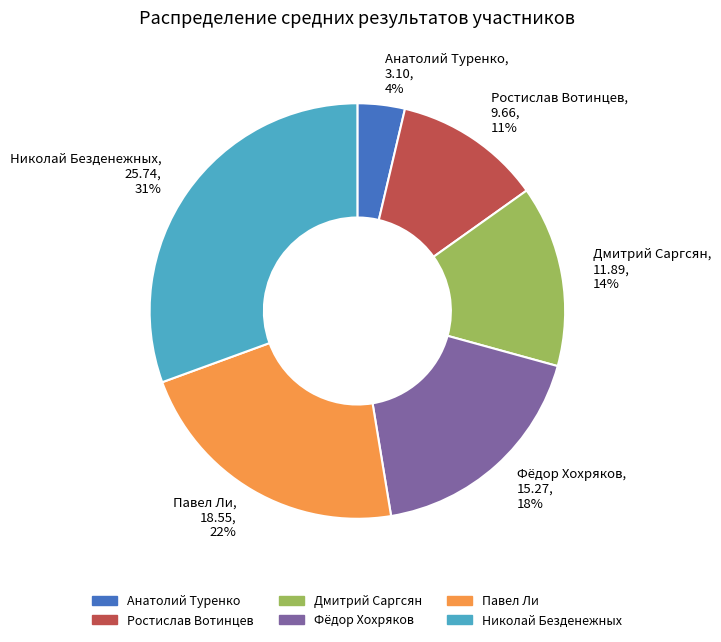

What is the largest slice in the pie chart?

Николай Безденежных